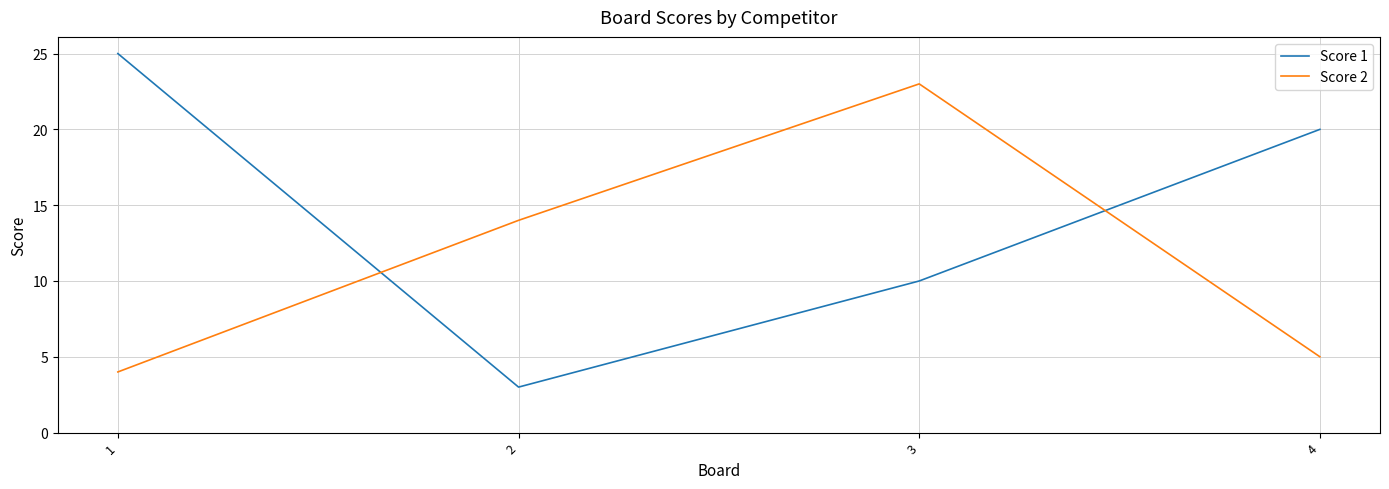

What is the sum of all Score 2 values?

46